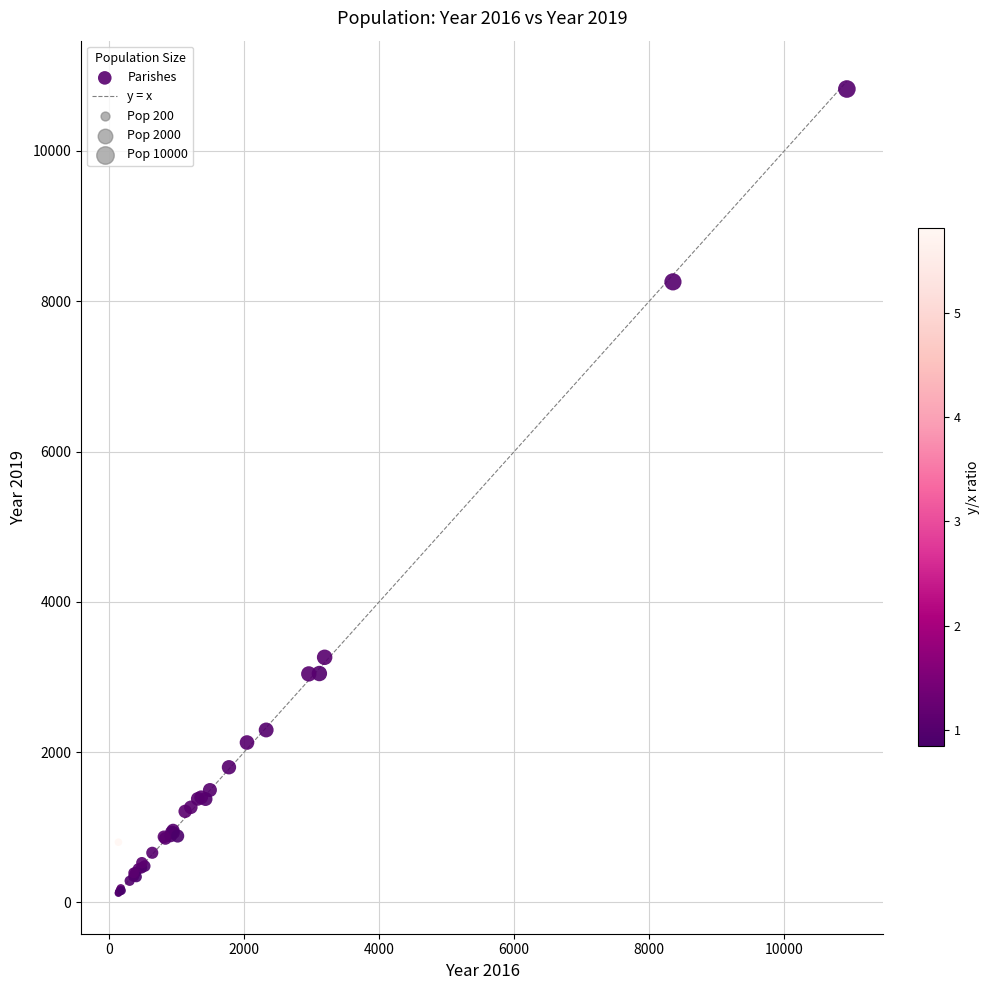

What Y value in the scatter plot is closest to 5474?

3262